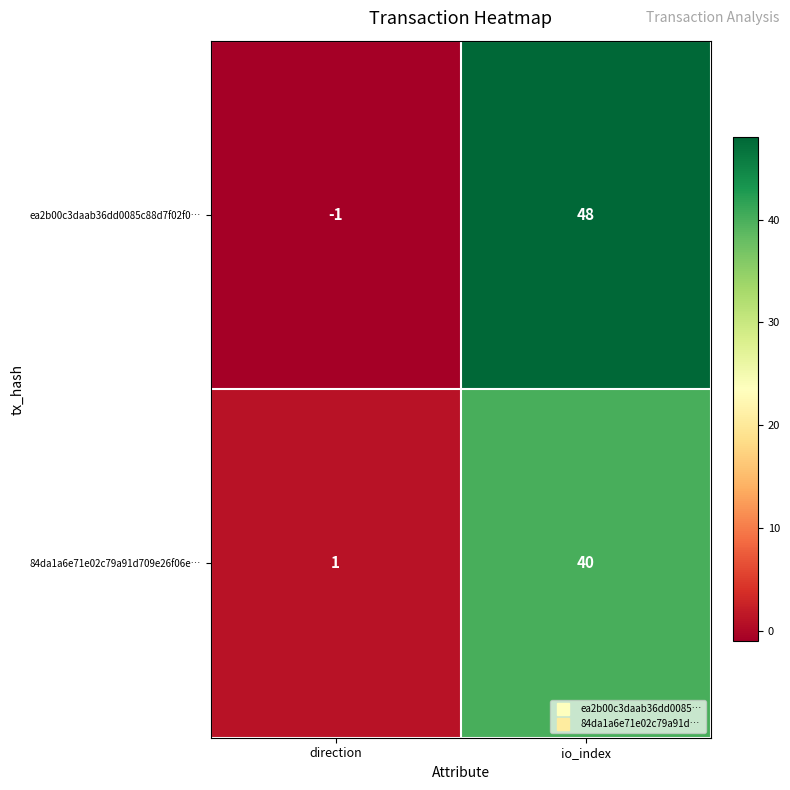

Reading left to right, what are all the values shown in this chart?

ea2b00c3daab36dd0085c88d7f02f0…: direction=-1	io_index=48
84da1a6e71e02c79a91d709e26f06e…: direction=1	io_index=40